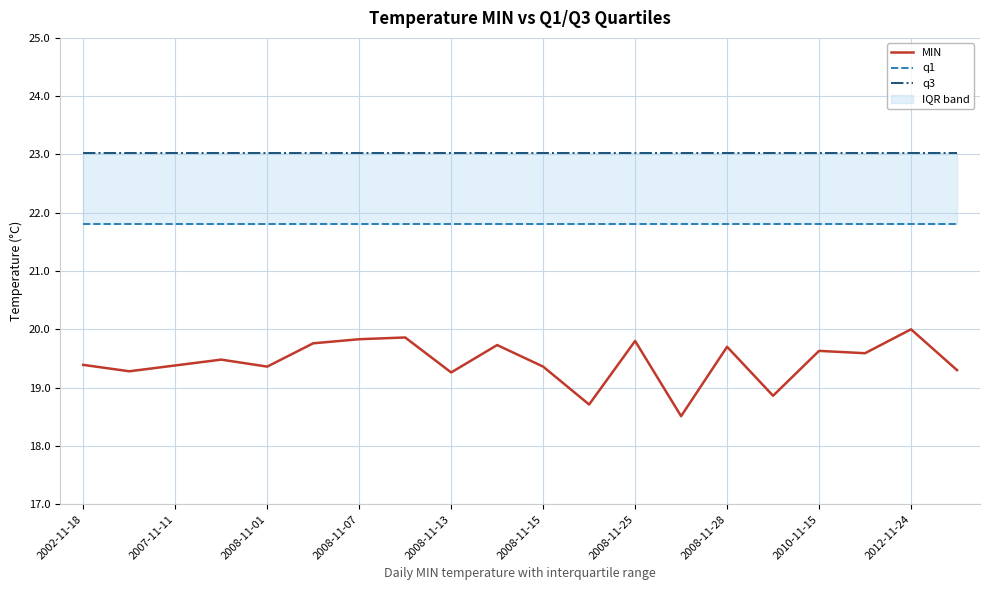

Rank the series at 15 from lowest to highest value.

MIN, q1, q3